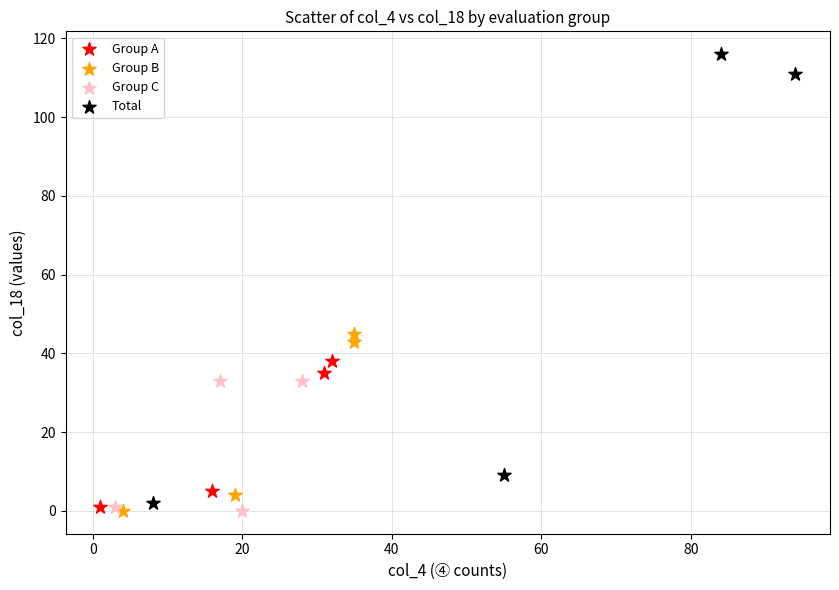

Which series has the widest spread of Y values?

Total